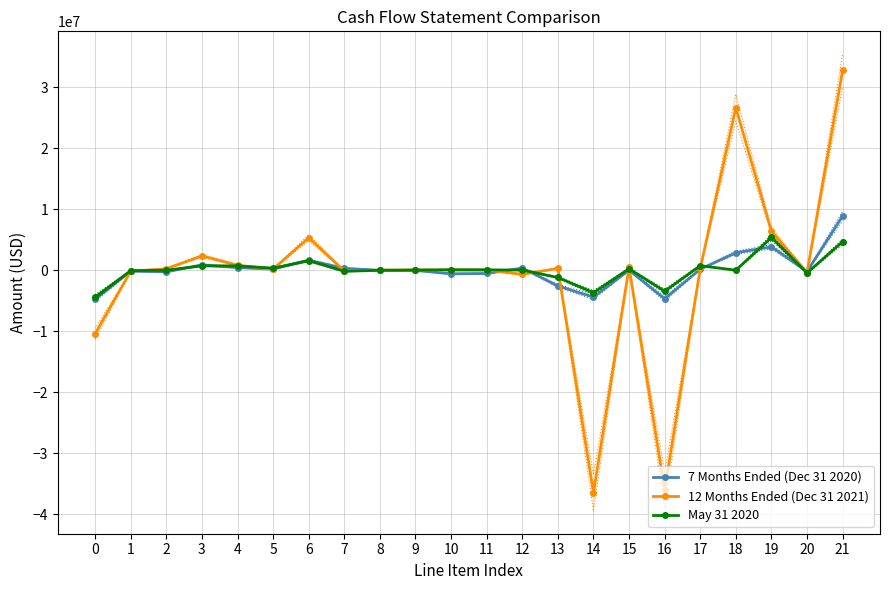

Does the chart have visible grid lines?

Yes